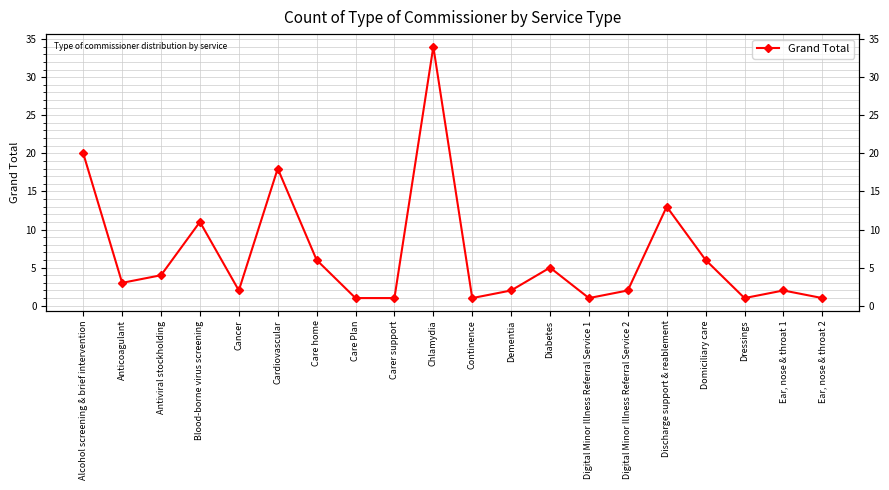

Between Dementia and Digital Minor Illness Referral Service 1, which is larger?

Dementia